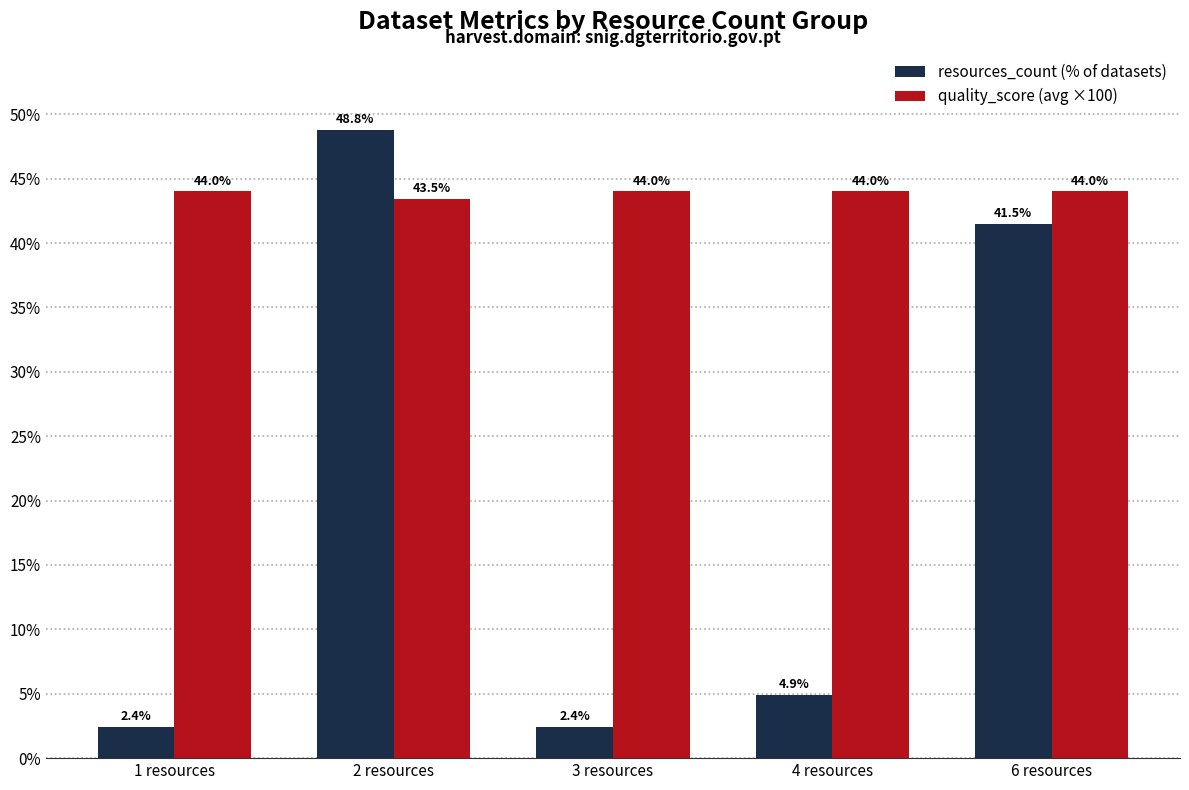

List the series in order of their overall mean, lowest first.

resources_count (% of datasets), quality_score (avg ×100)